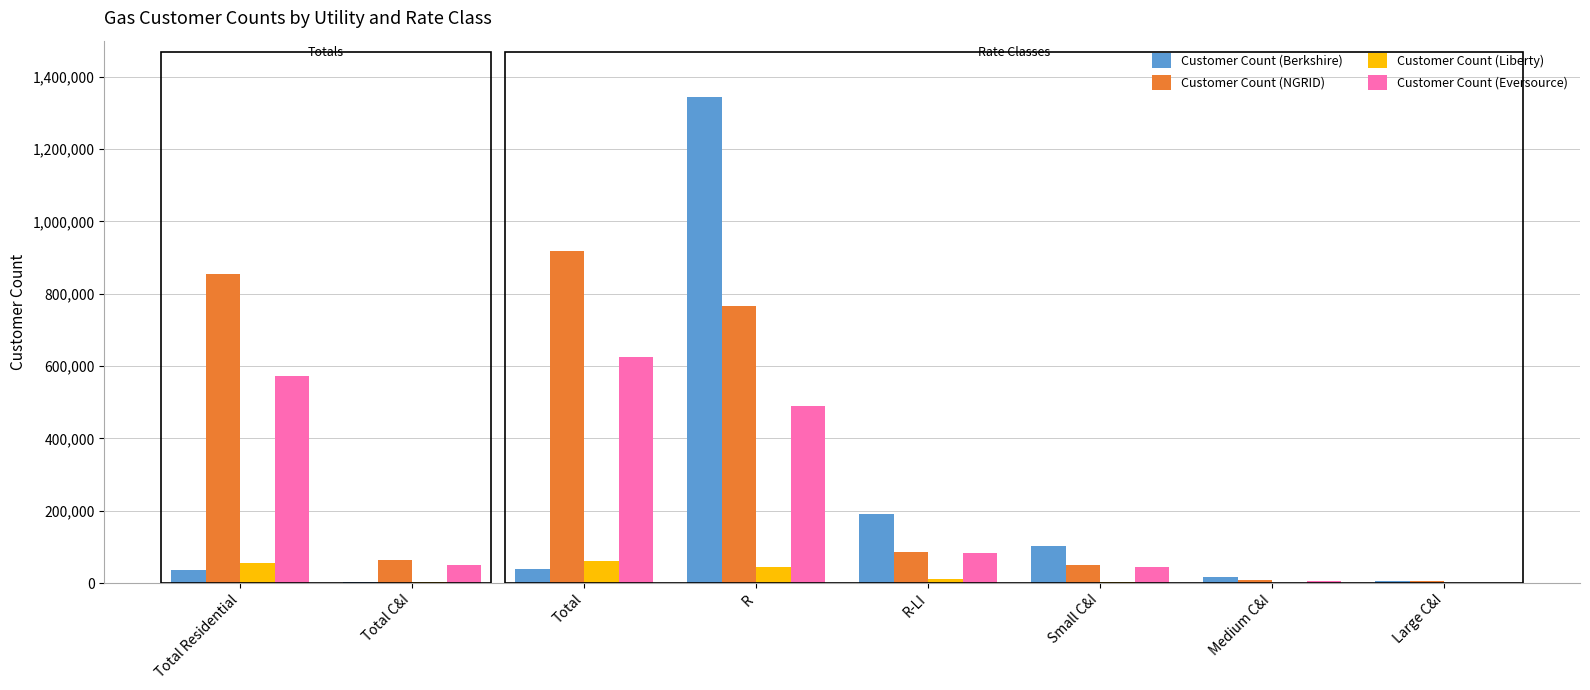

Which category has the highest value across all series?

R